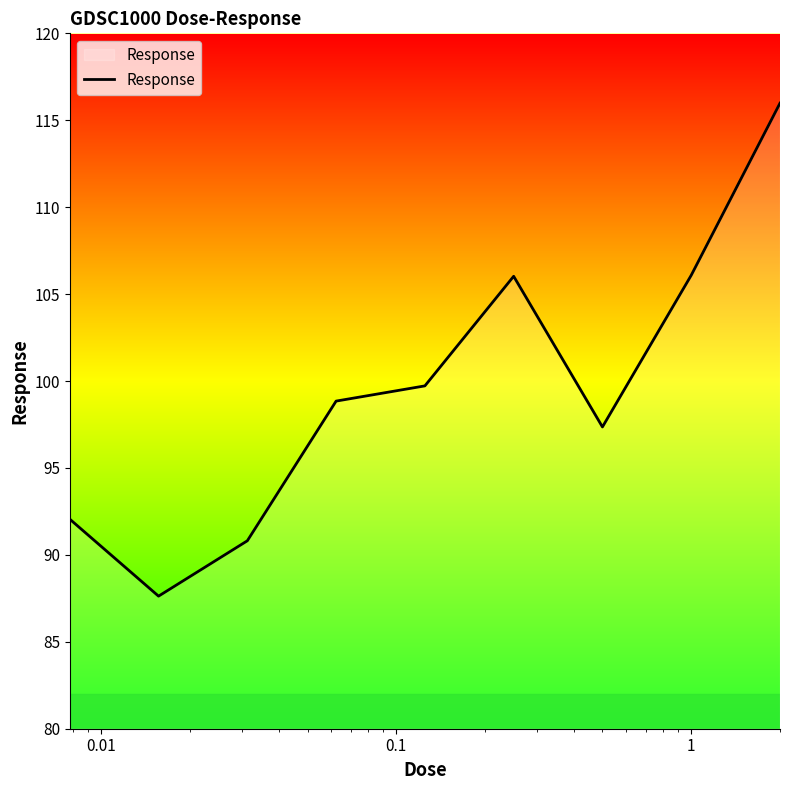

What is the smallest value displayed?

87.6